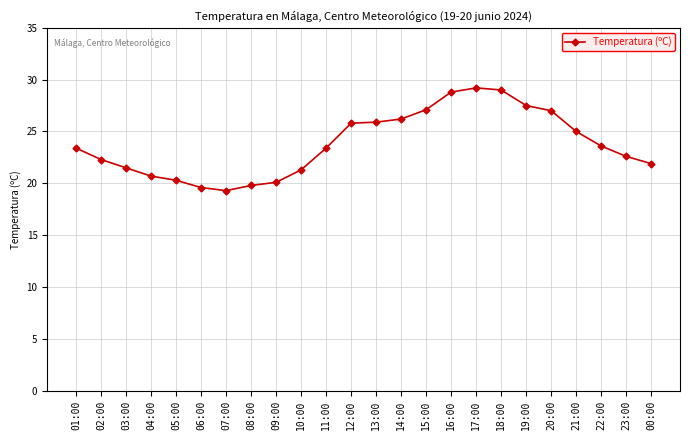

What is the difference between the values at 02:00 and 21:00?

2.7